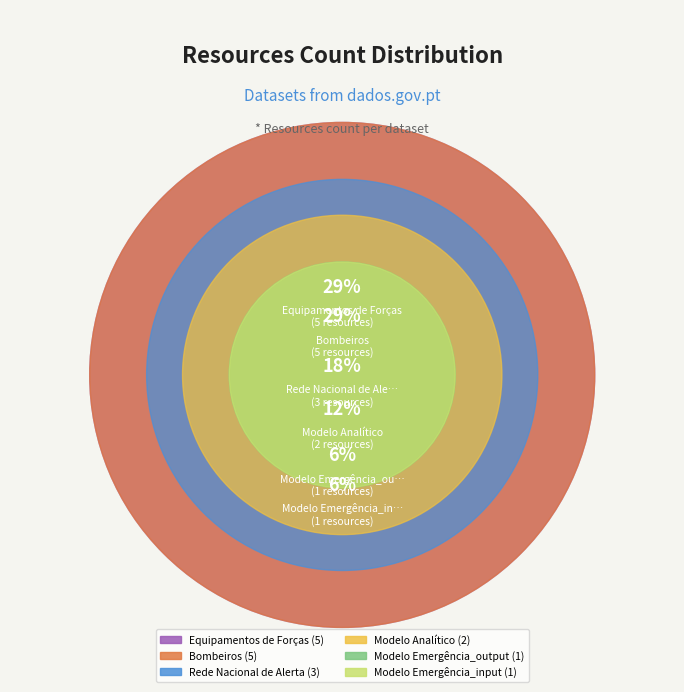

To the nearest percent, what percentage of the pie is Modelo Emergência_output?

6%